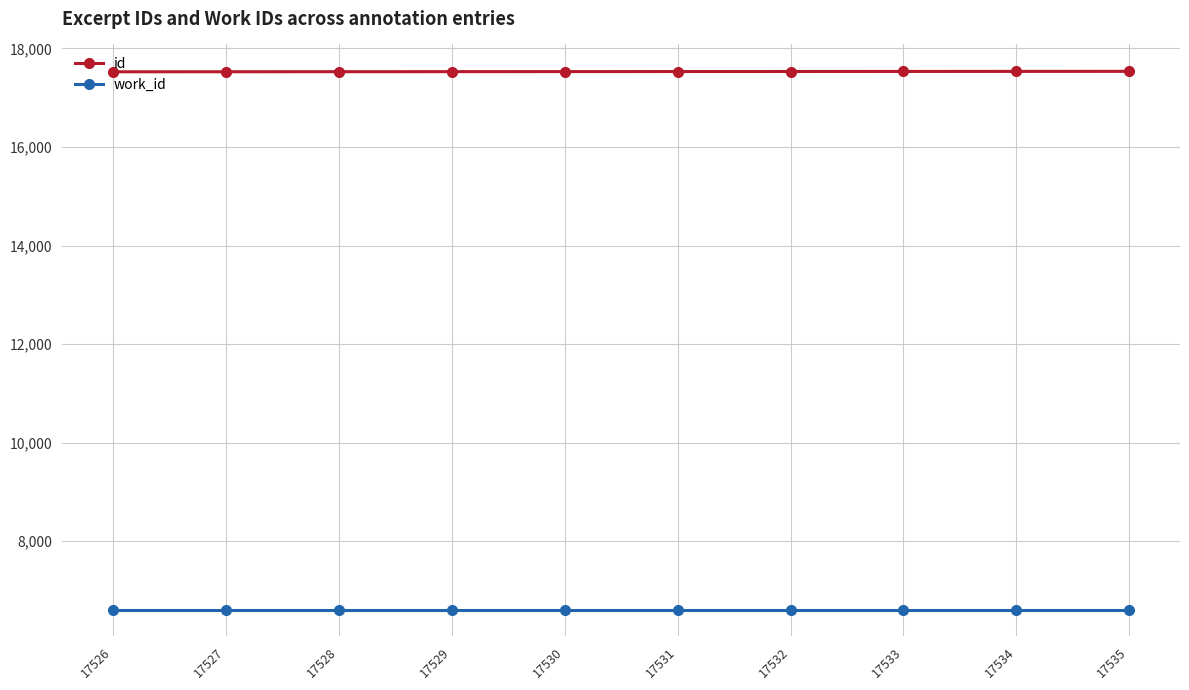

What is the smallest value displayed?

6611